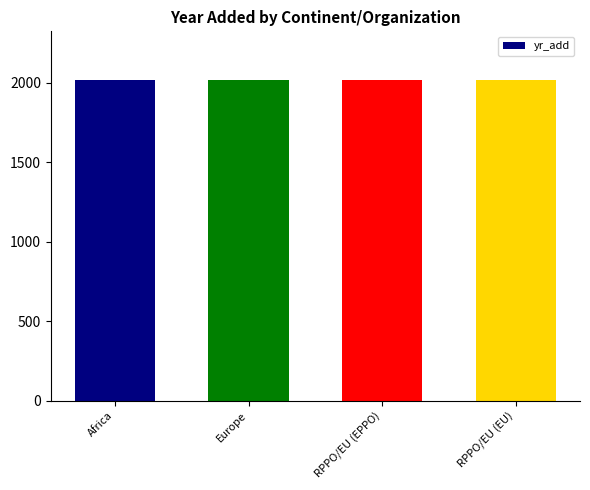

Approximately how many times larger is the value at RPPO/EU (EU) compared to Europe?

1.0